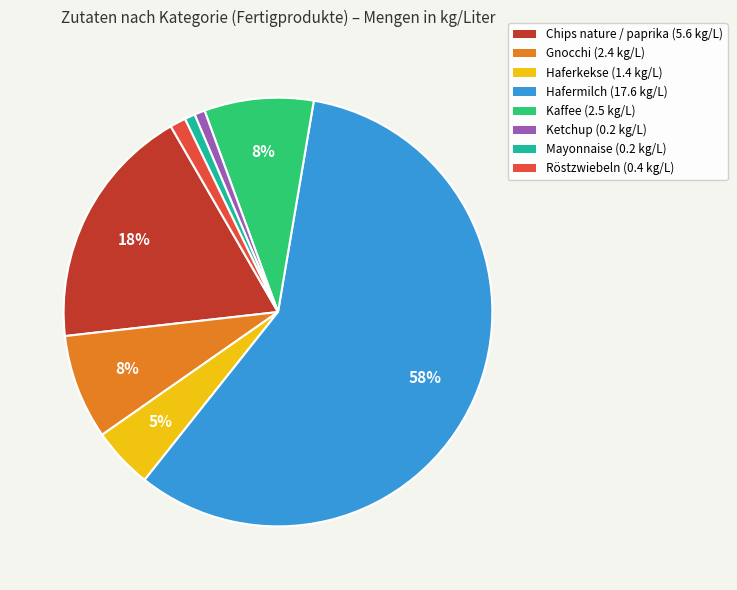

The Röstzwiebeln slice represents 11% of the pie. True or false?

False